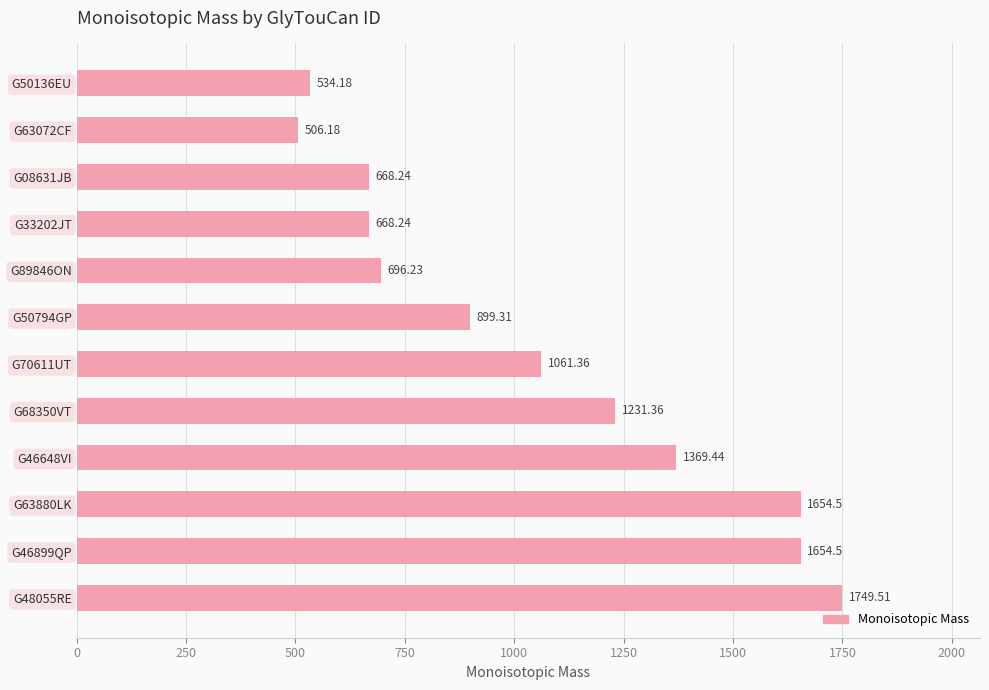

What is the difference between the maximum and minimum values?

1243.3